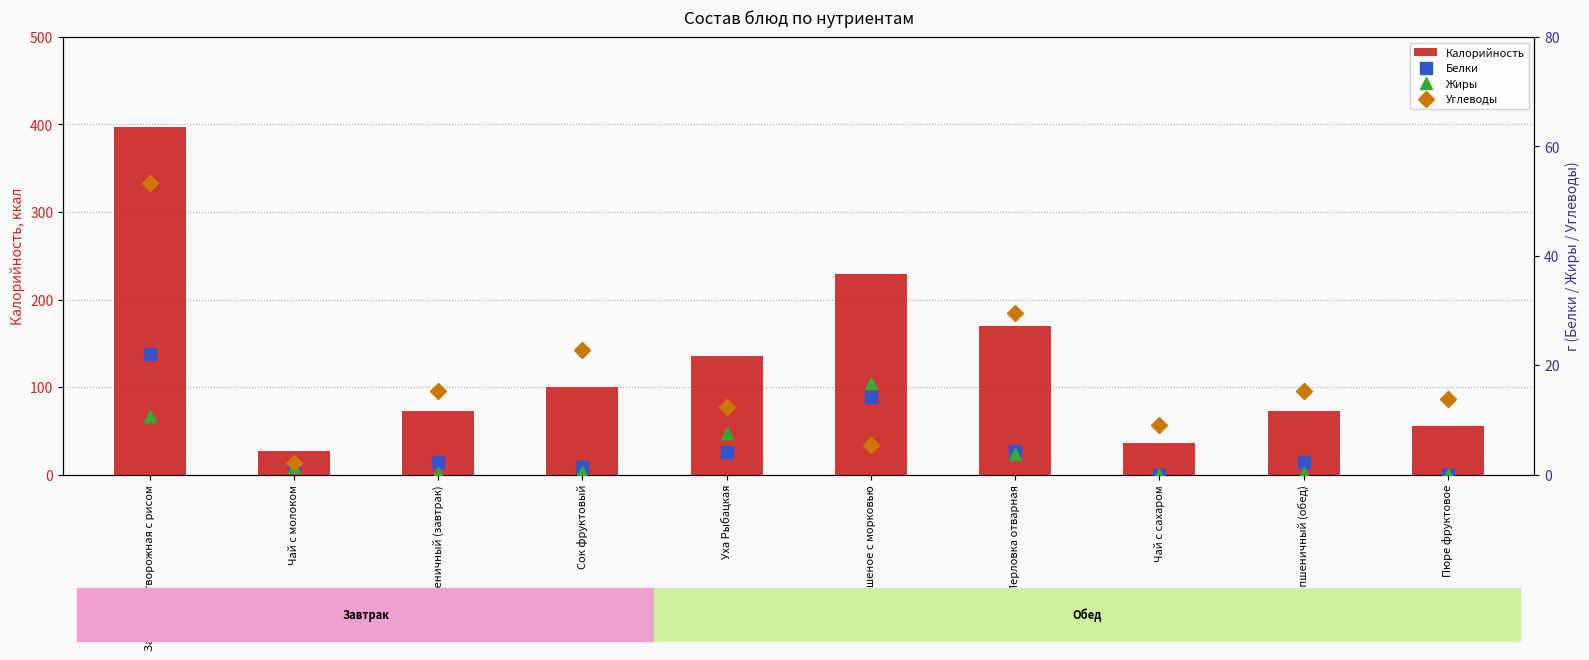

What is the label of the 10th bar from the left?

Пюре фруктовое